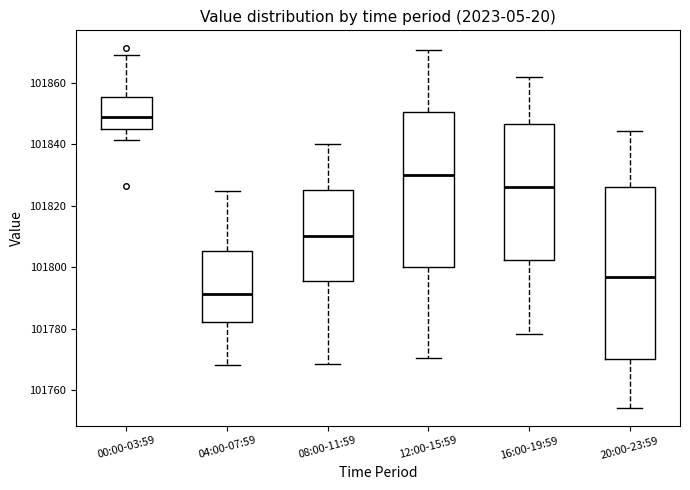

Which box is the tallest, from its lower edge to its upper edge?

20:00-23:59